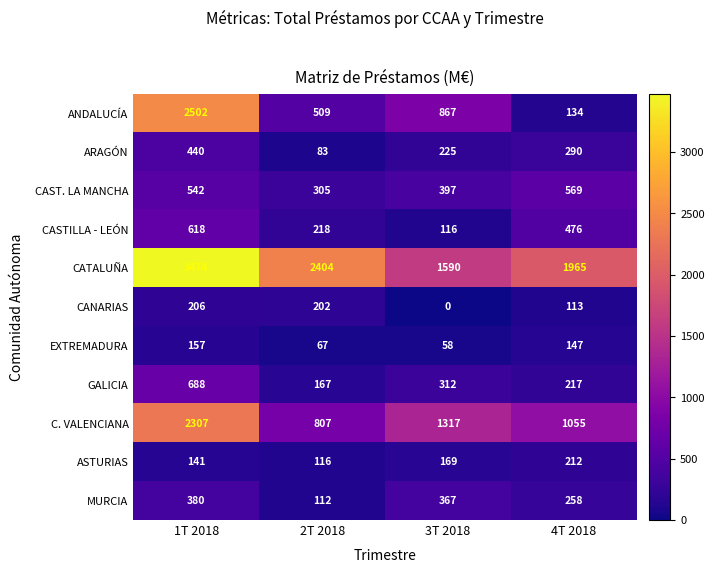

List the series in order of their peak value, lowest first.

EXTREMADURA, CANARIAS, ASTURIAS, MURCIA, ARAGÓN, CAST. LA MANCHA, CASTILLA - LEÓN, GALICIA, C. VALENCIANA, ANDALUCÍA, CATALUÑA